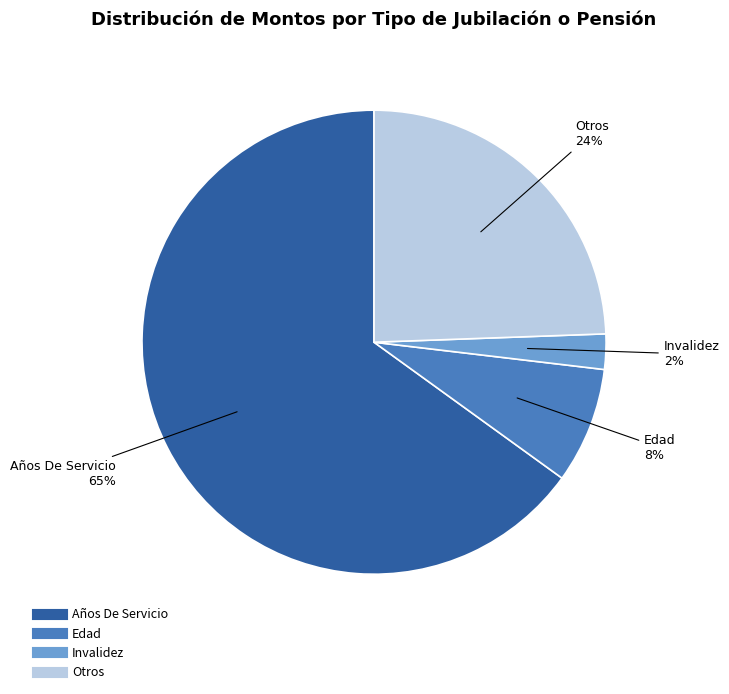

To the nearest percent, what is the average slice percentage?

25%